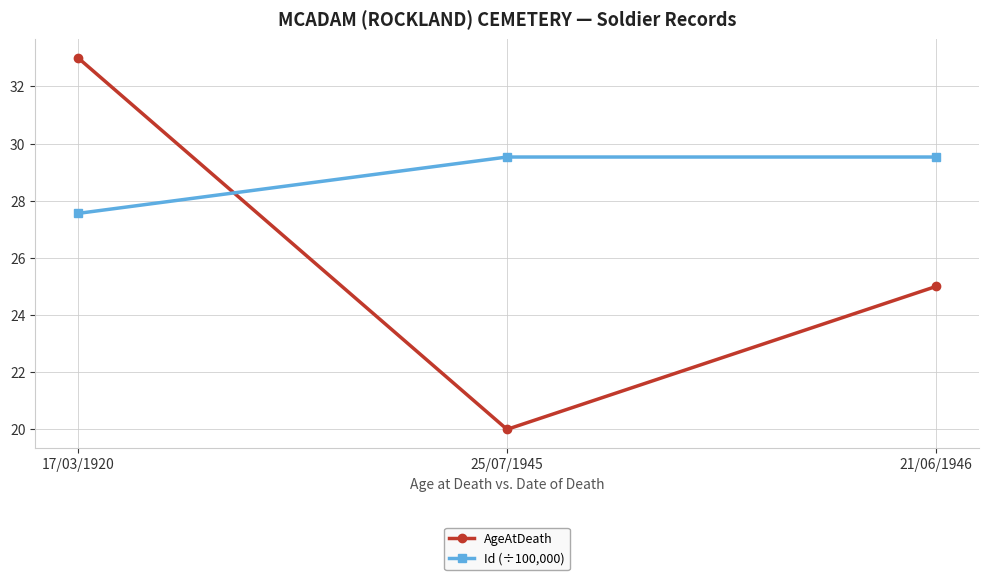

What is the difference between the AgeAtDeath values at 25/07/1945 and 17/03/1920?

13.0